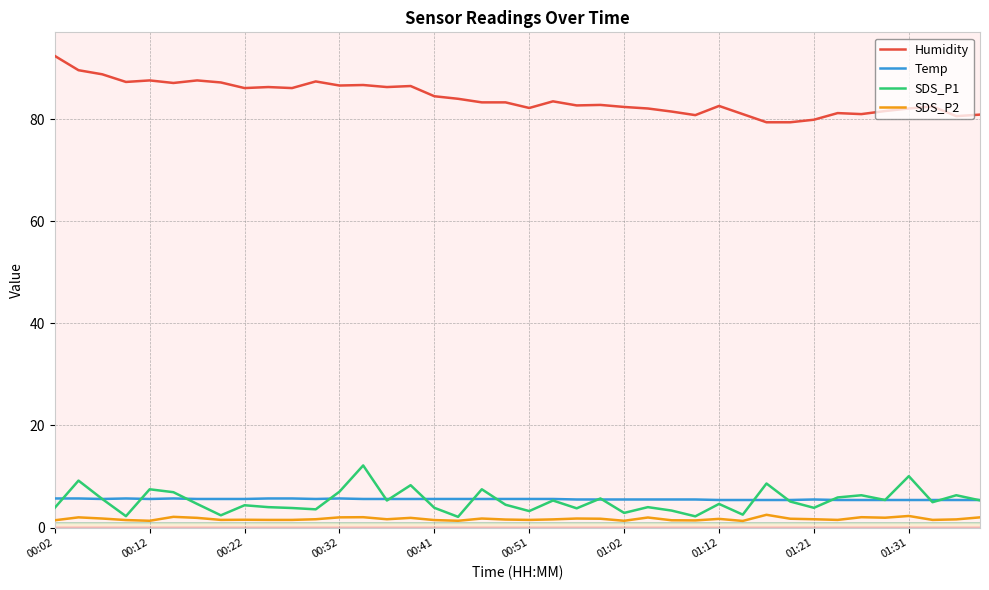

True or false: Temp and Humidity cross at least once.

False